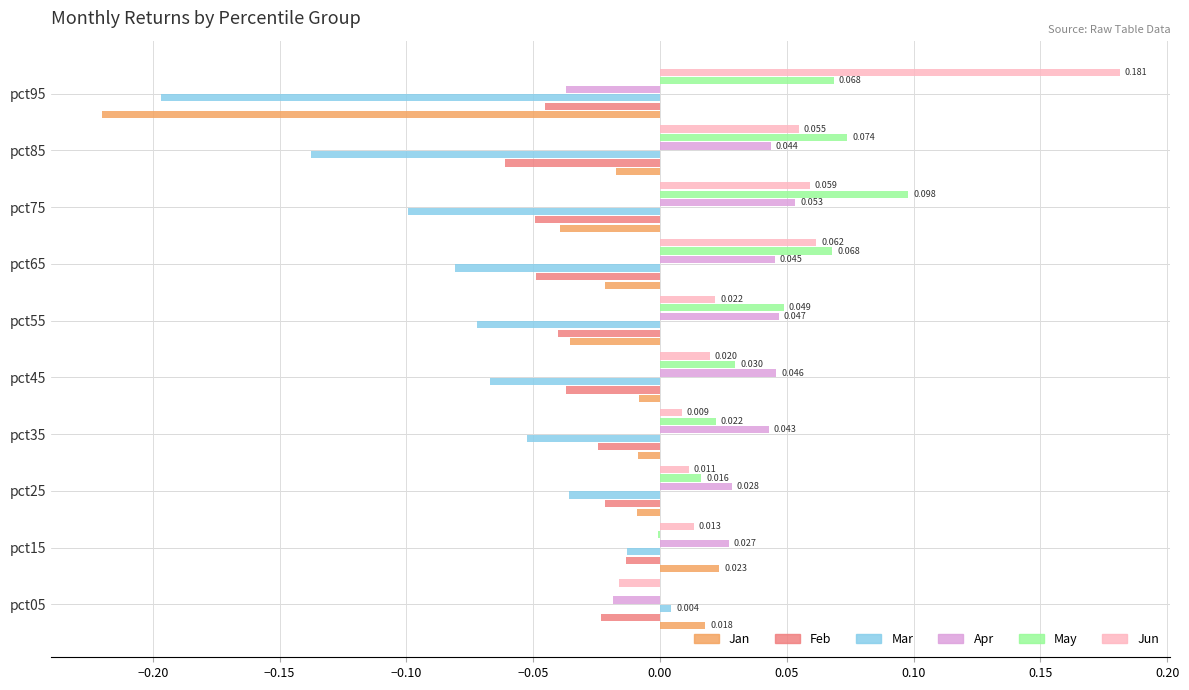

Is the value of Jan at pct95 greater than the value of Mar at pct15?

No